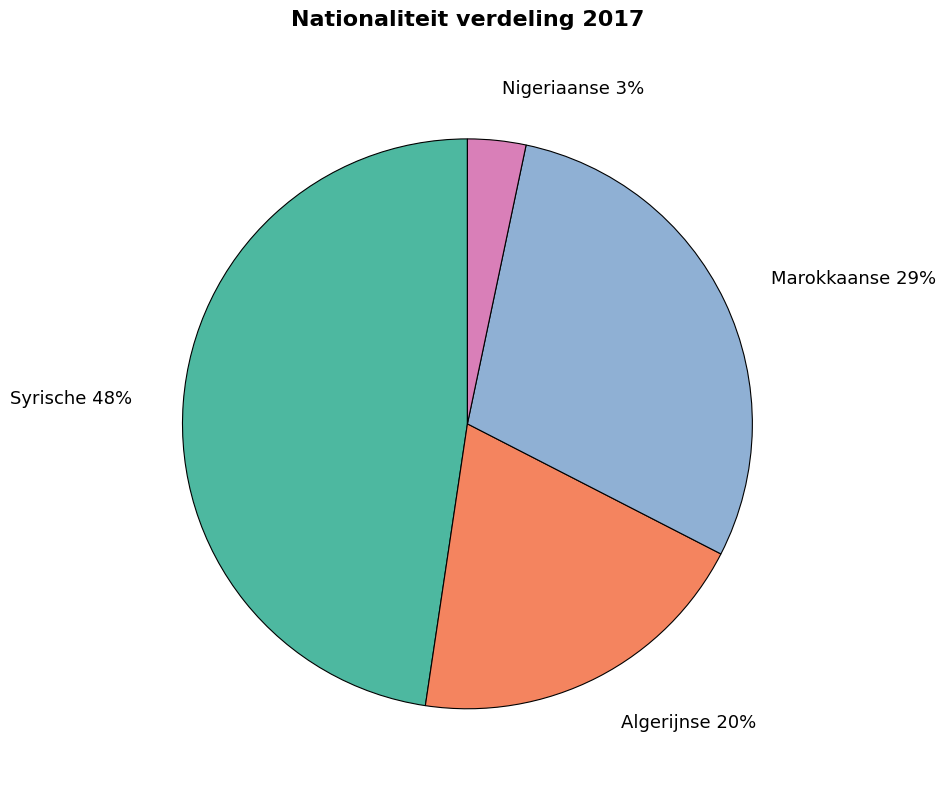

Rank the categories by value from lowest to highest.

Nigeriaanse, Algerijnse, Marokkaanse, Syrische